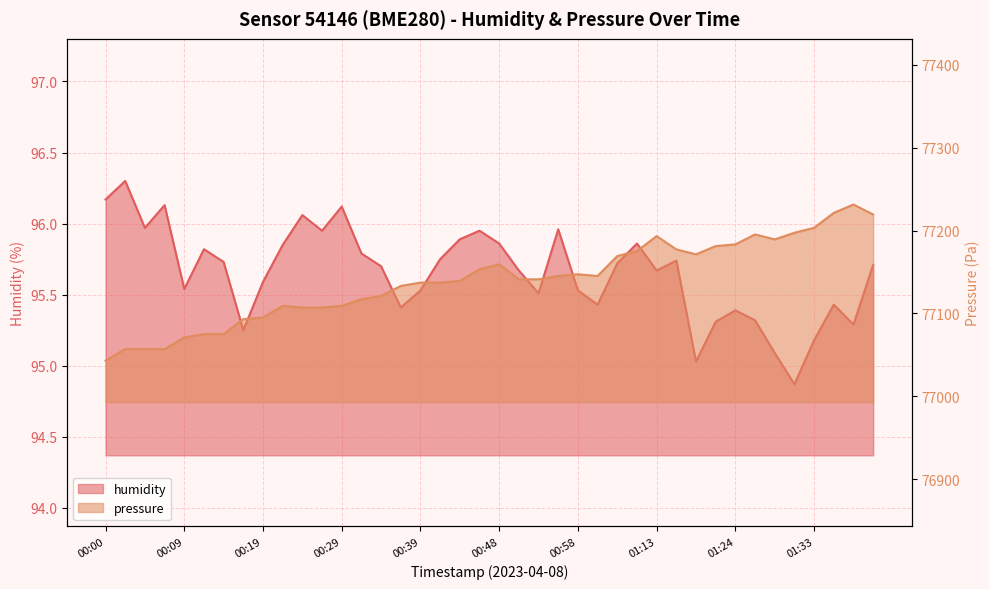

Reading left to right, transcribe all the data shown in this chart.

humidity: 00:00=96.2	00:02=96.3	00:05=96.0	00:07=96.1	00:09=95.5	00:12=95.8	00:14=95.7	00:17=95.2	00:19=95.6	00:22=95.8	00:24=96.1	00:26=96.0	00:29=96.1	00:31=95.8	00:34=95.7	00:36=95.4	00:39=95.5	00:41=95.8	00:43=95.9	00:46=96.0	00:48=95.9	00:51=95.7	00:53=95.5	00:56=96.0	00:58=95.5	01:01=95.4	01:08=95.7	01:11=95.9	01:13=95.7	01:16=95.7	01:18=95.0	01:21=95.3	01:24=95.4	01:26=95.3	01:29=95.1	01:31=94.9	01:33=95.2	01:36=95.4	01:38=95.3	01:41=95.7
pressure: 00:00=77042.9	00:02=77057.0	00:05=77057.0	00:07=77057.0	00:09=77071.0	00:12=77075.0	00:14=77075.0	00:17=77093.1	00:19=77095.1	00:22=77109.1	00:24=77107.1	00:26=77107.1	00:29=77109.1	00:31=77117.1	00:34=77121.1	00:36=77133.2	00:39=77137.2	00:41=77137.2	00:43=77139.2	00:46=77153.2	00:48=77159.2	00:51=77141.2	00:53=77141.2	00:56=77145.2	00:58=77147.2	01:01=77145.2	01:08=77169.2	01:11=77175.3	01:13=77193.3	01:16=77177.3	01:18=77171.3	01:21=77181.3	01:24=77183.3	01:26=77195.3	01:29=77189.3	01:31=77197.3	01:33=77203.3	01:36=77221.4	01:38=77231.4	01:41=77219.4